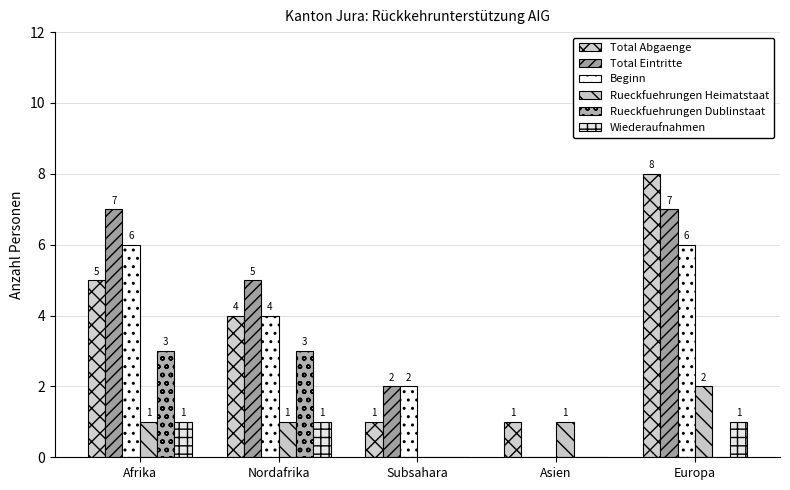

Which label corresponds to the smallest value in the chart?

Asien